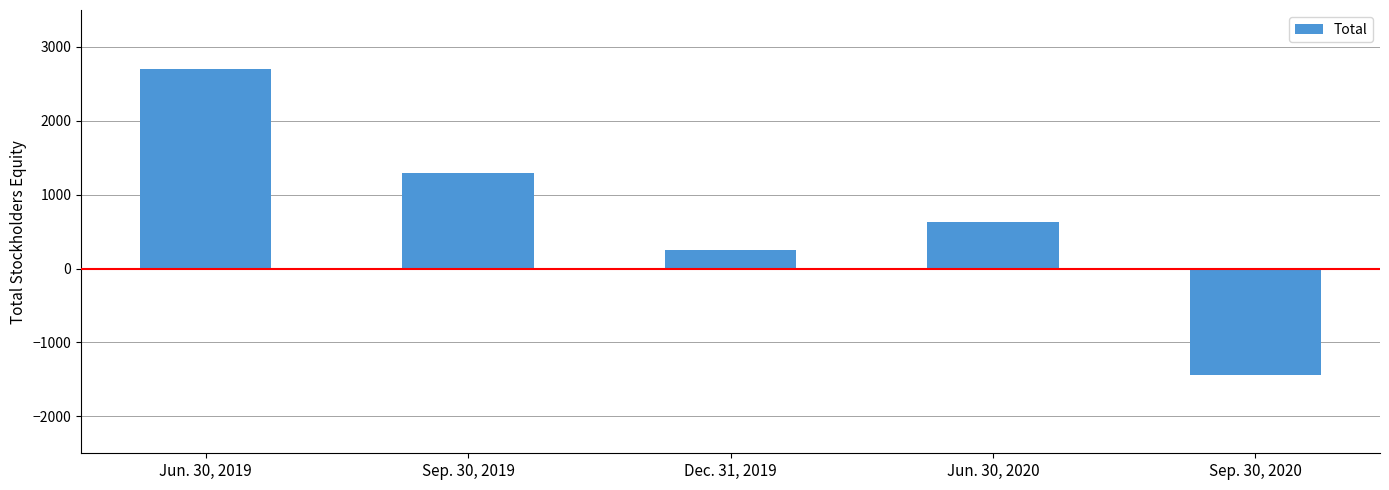

What is the value of the 3rd bar from the left?

247